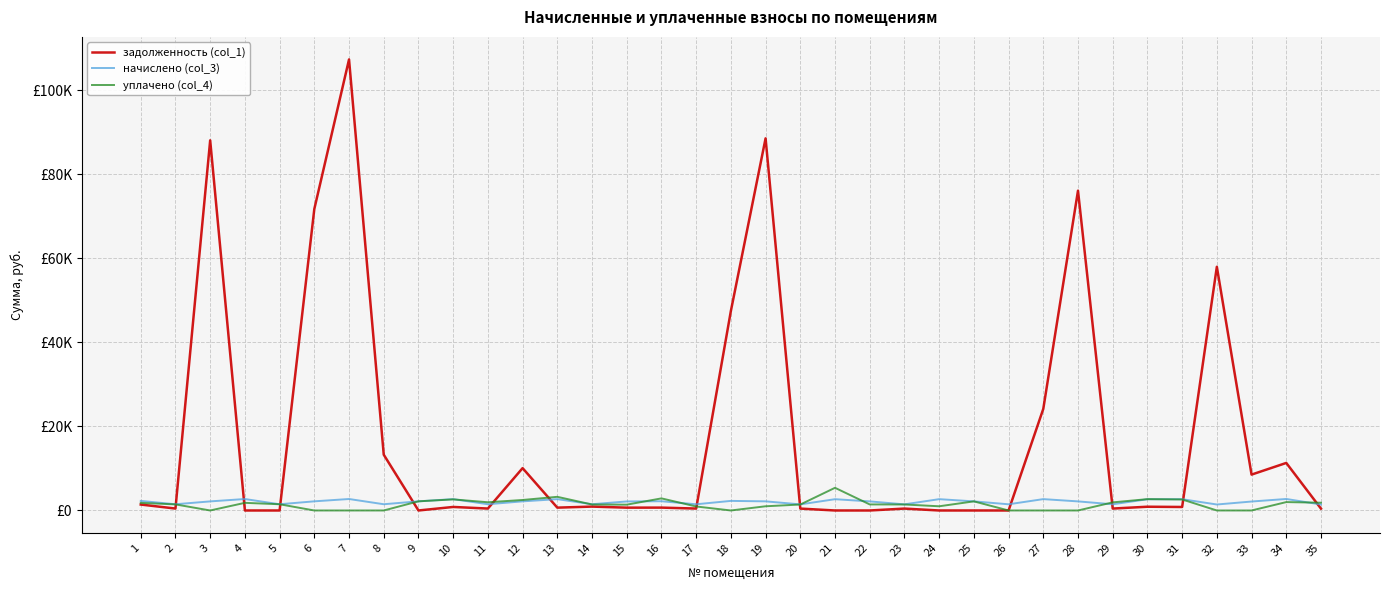

Does the chart display data point markers on the line(s)?

No